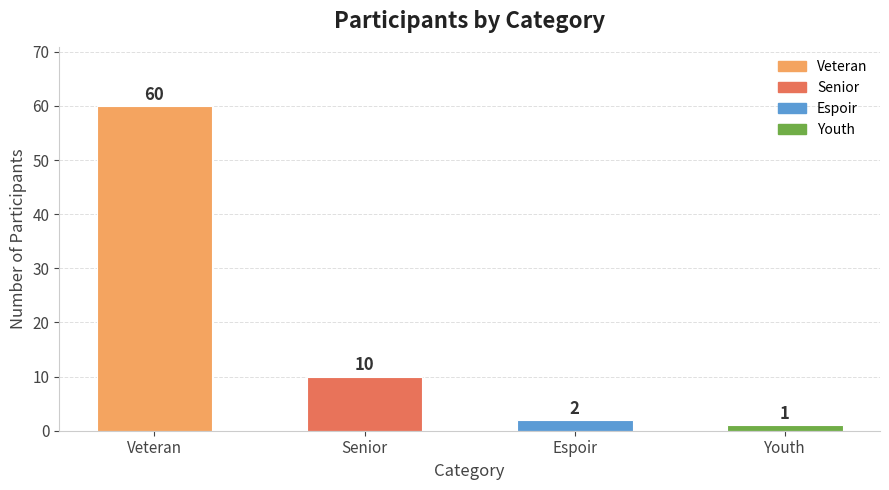

What is the difference between the values at Senior and Espoir?

8